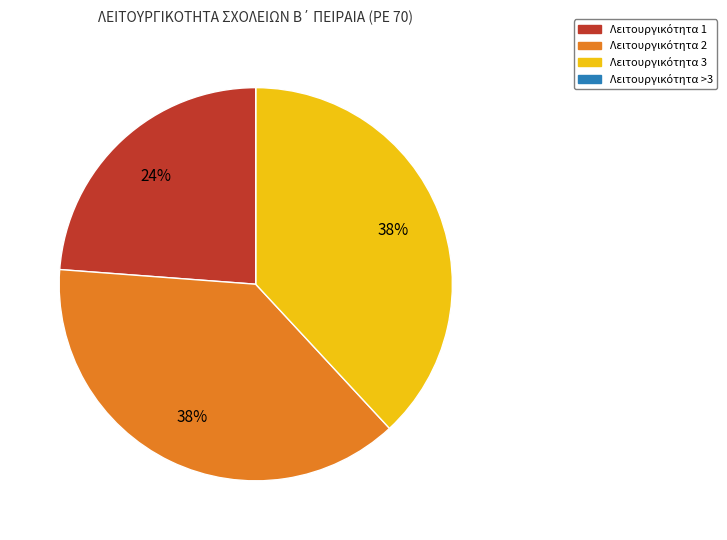

To the nearest percent, what is the average slice percentage?

25%